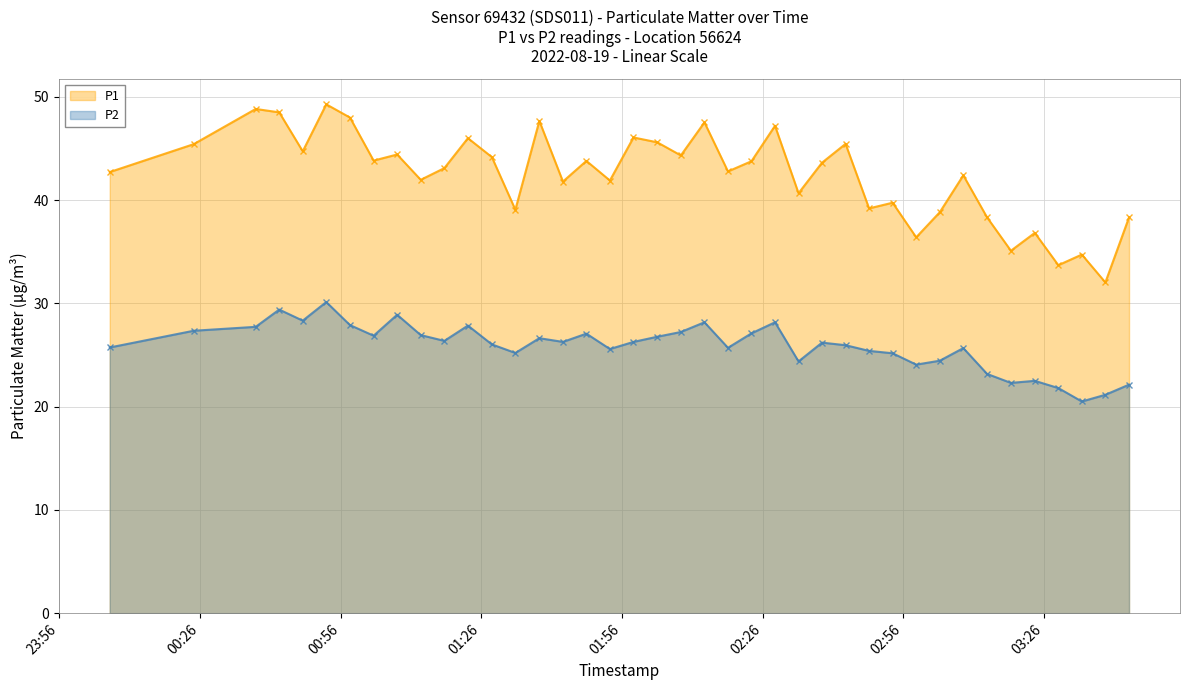

List the series in order of their overall mean, lowest first.

P2, P1